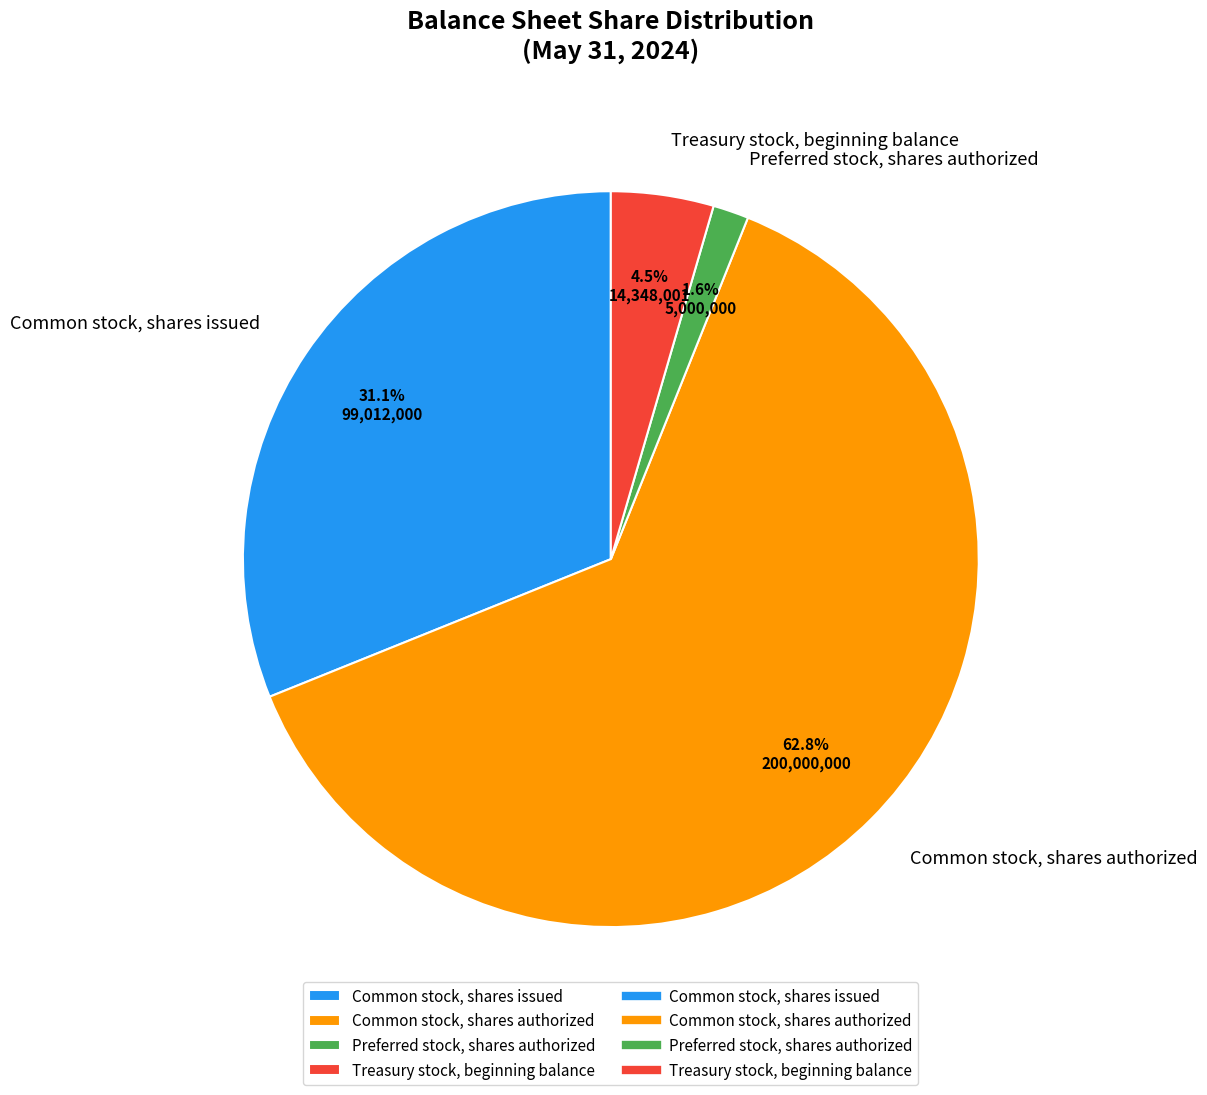

How much of the chart is everything except Treasury stock, beginning balance?

95.5%